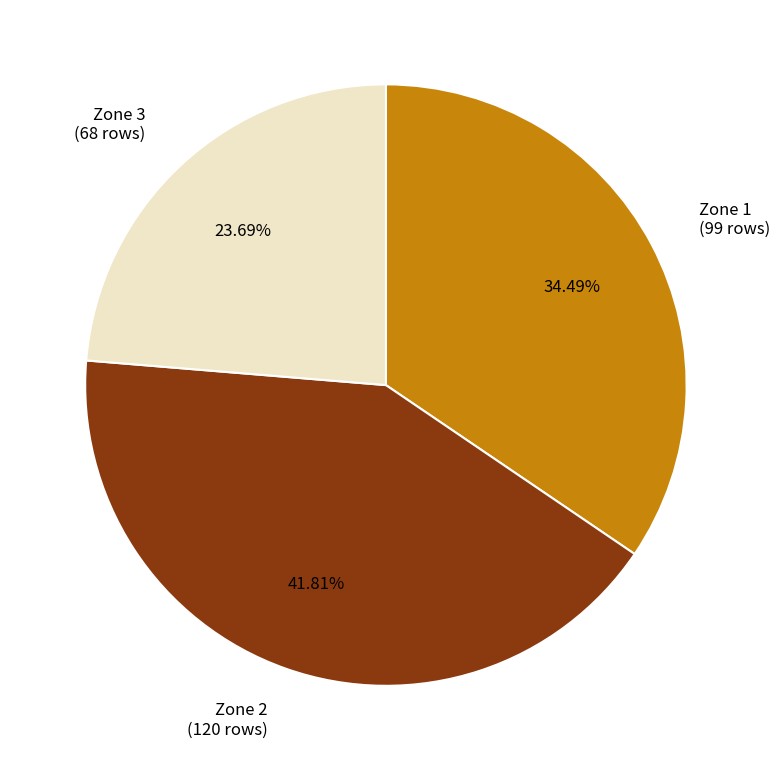

To the nearest percent, what portion does Zone 2 represent?

42%